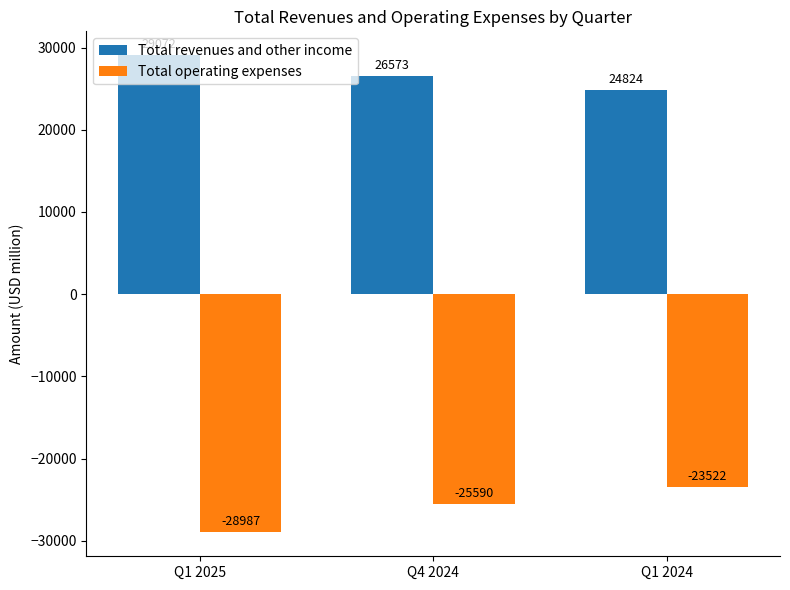

List the labels in order of Total revenues and other income value, smallest first.

Q1 2024, Q4 2024, Q1 2025